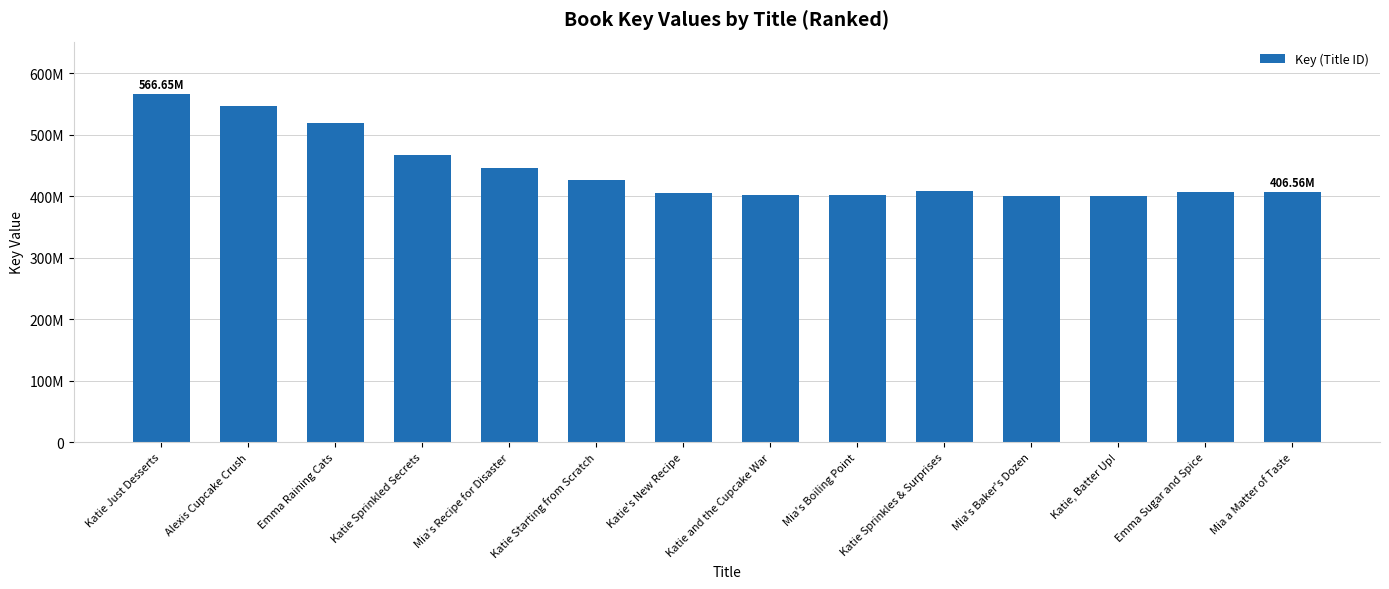

Is it true that the value at Katie Just Desserts is 566649966?

True